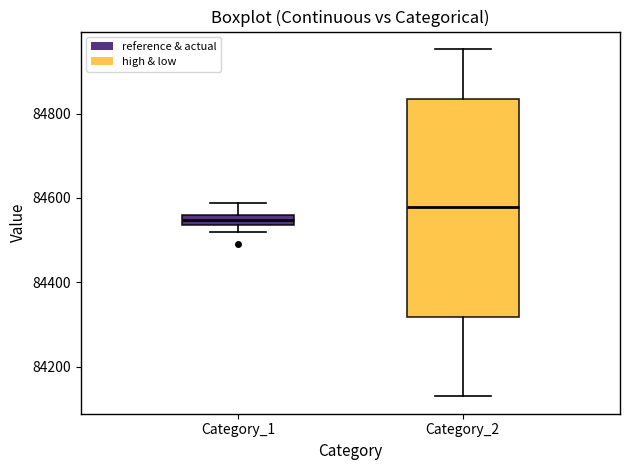

Where is the lower edge of the box for Category_1 on the y-axis? The values are not printed on the chart, so give them approximately, as read against the axis.

84540